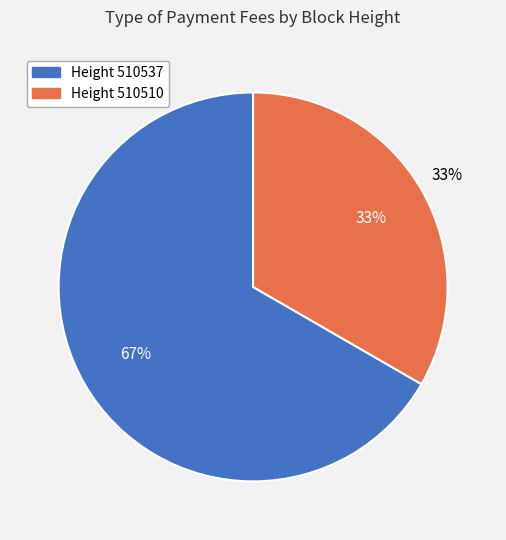

Does any single category account for the majority?

Yes